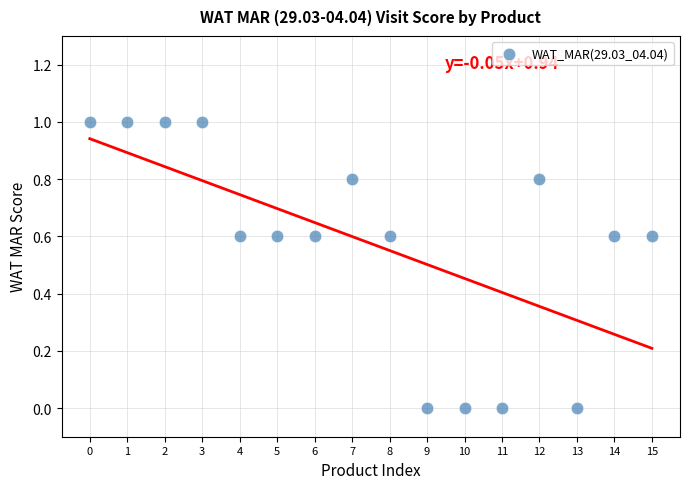

What is the range of Y values (max minus min)?

1.0